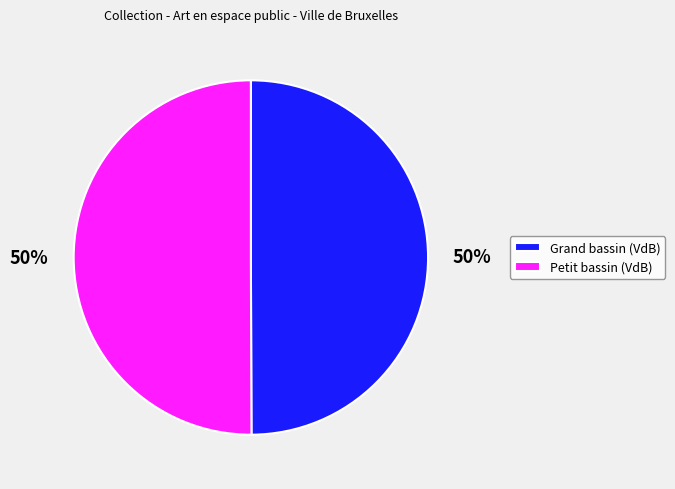

Approximately how many times larger is the value at Petit bassin (VdB) compared to Grand bassin (VdB)?

1.0